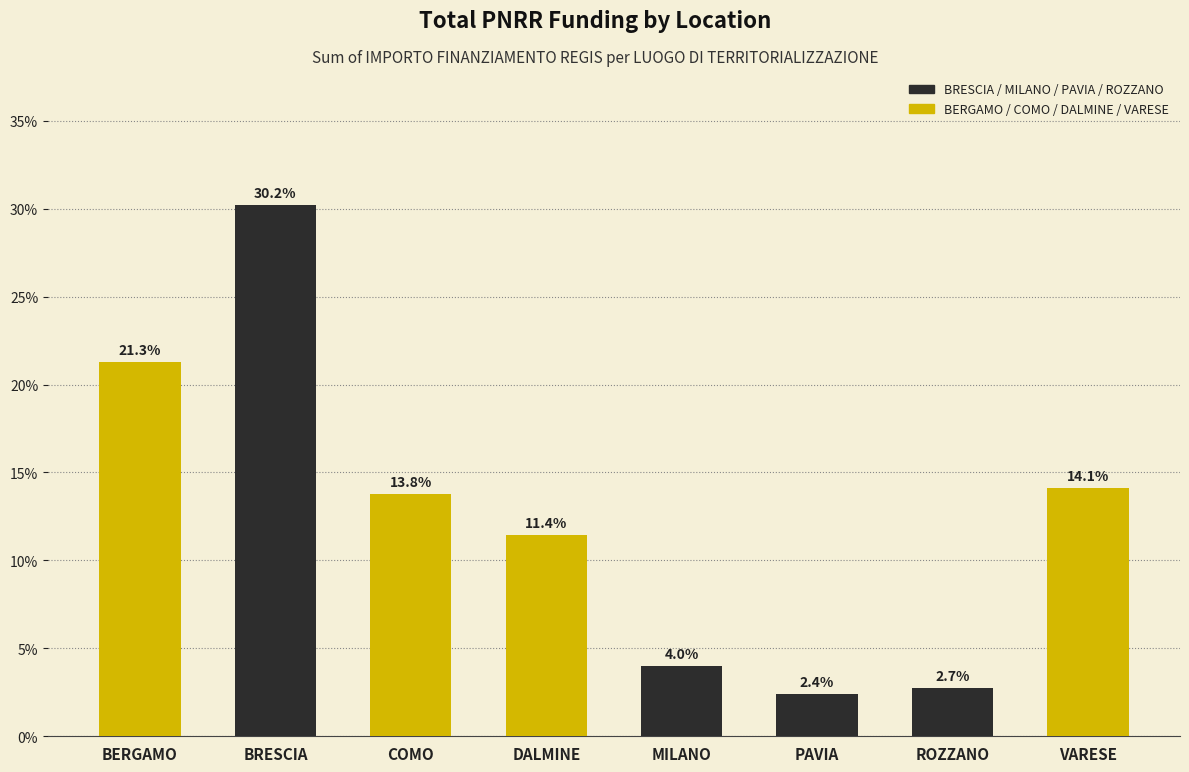

What is the sum of all BERGAMO / COMO / DALMINE / VARESE values?

60.6